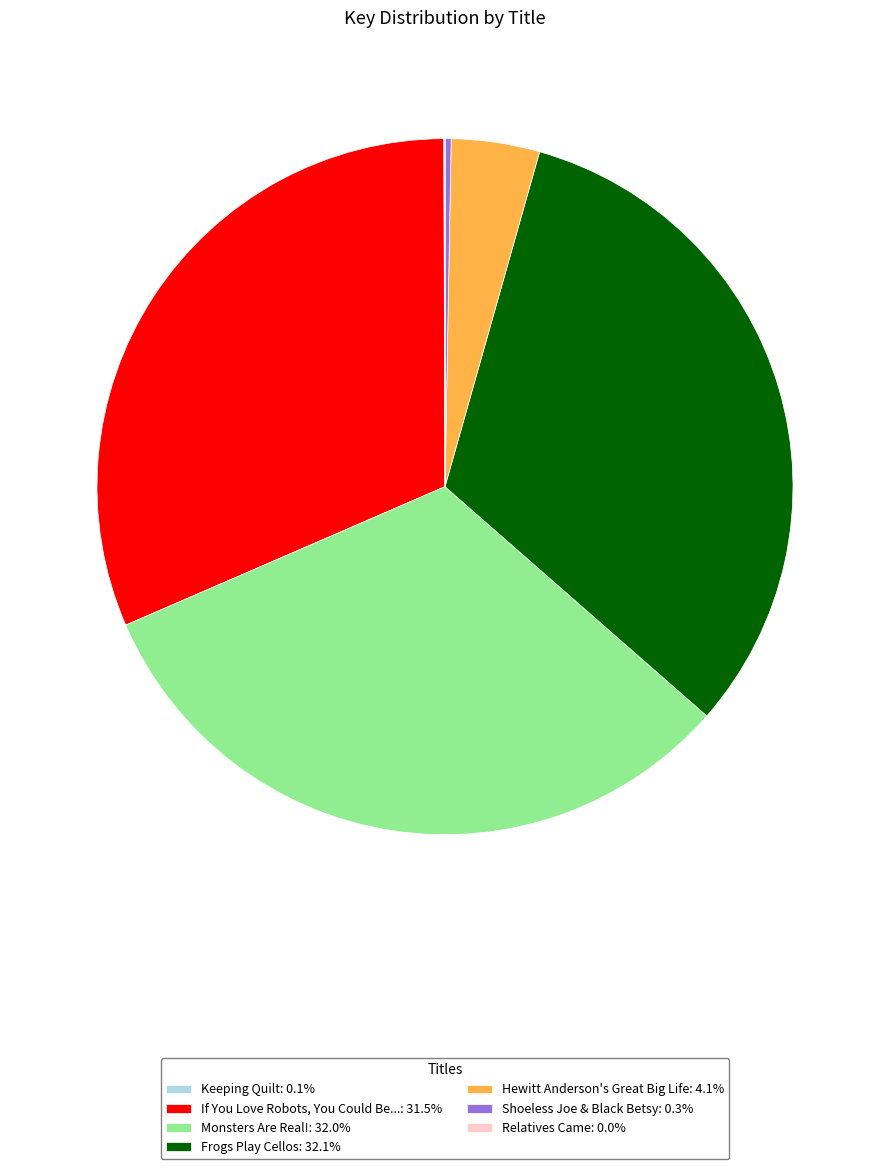

What is the ratio of the value at Frogs Play Cellos: 32.1% to the value at If You Love Robots, You Could Be...: 31.5%?

1.0